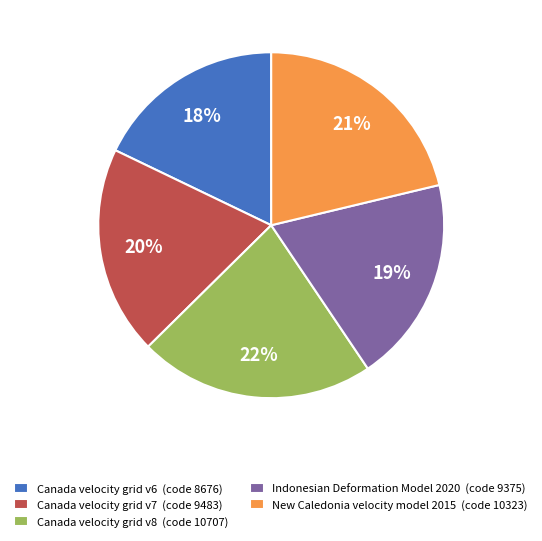

To the nearest percent, what portion does New Caledonia velocity model 2015 represent?

21%